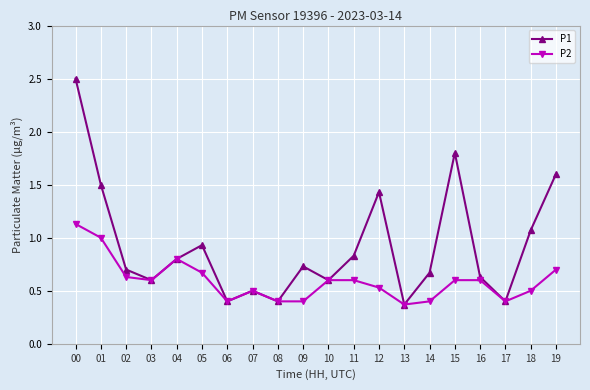

True or false: P2 has a value of 0.6 at 16.

True